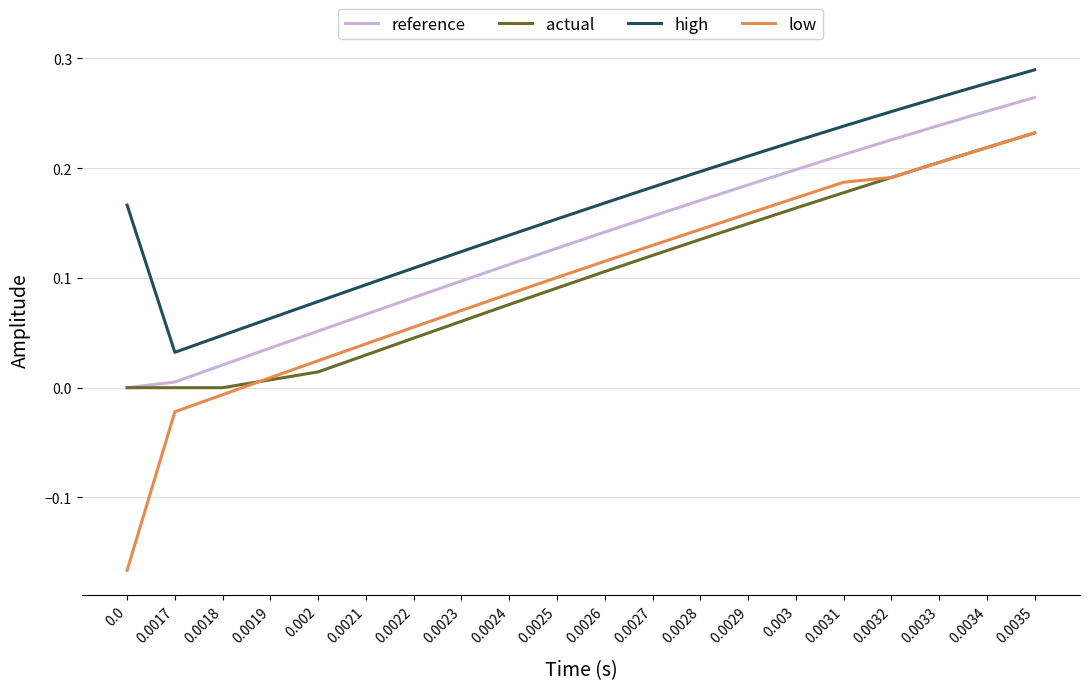

At which category is the sum across all series the highest?

0.0035